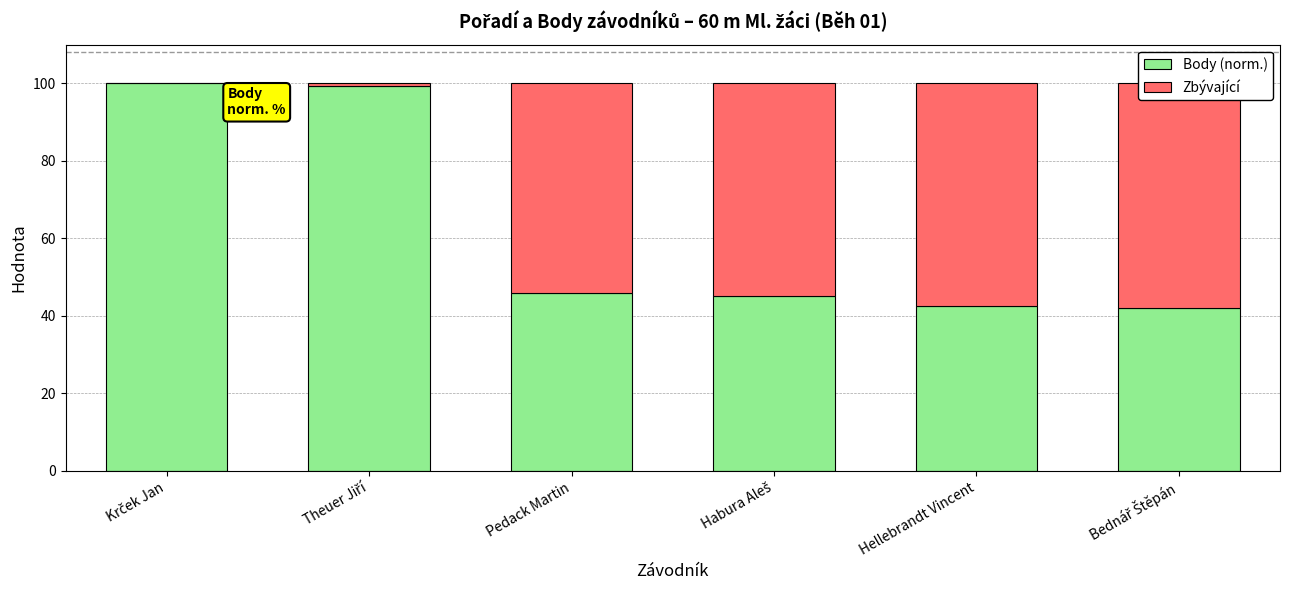

What position from the left is Krček Jan?

1